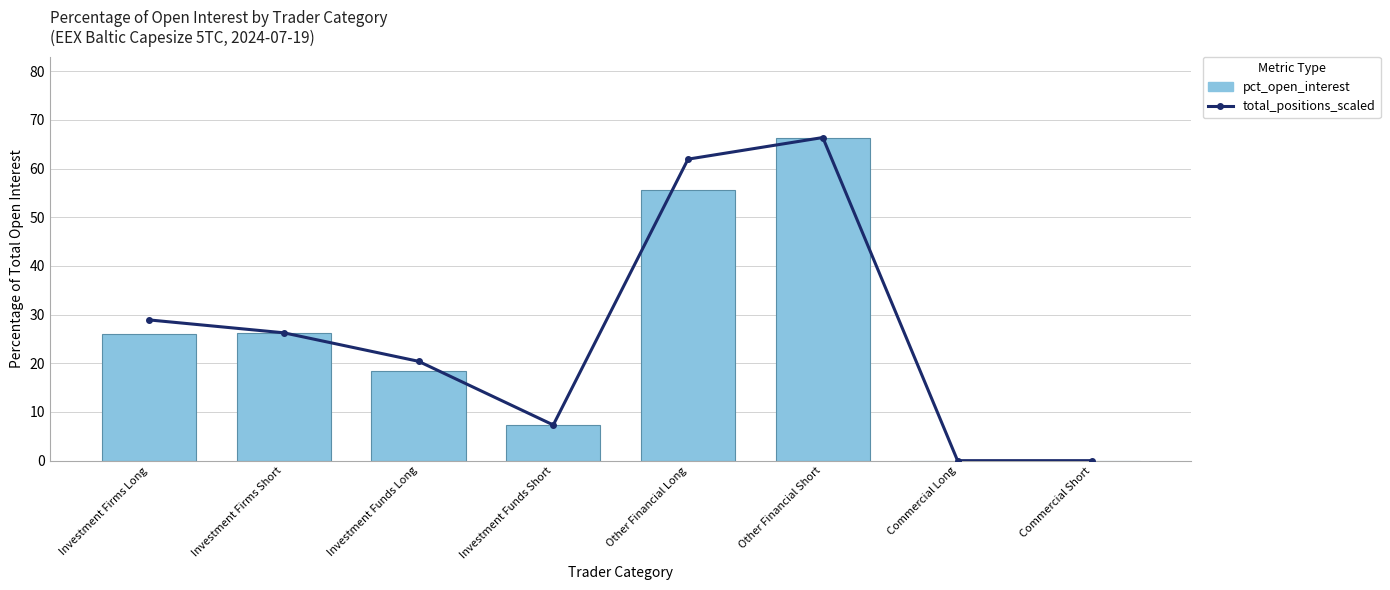

What is the average value of the pct_open_interest series?

25.0